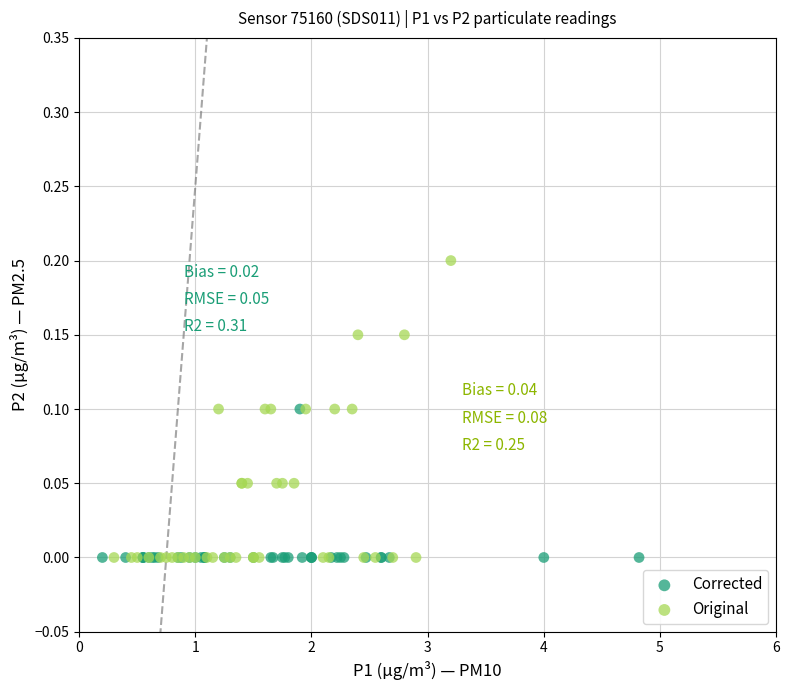

Which series has the largest Y range (max minus min)?

Original